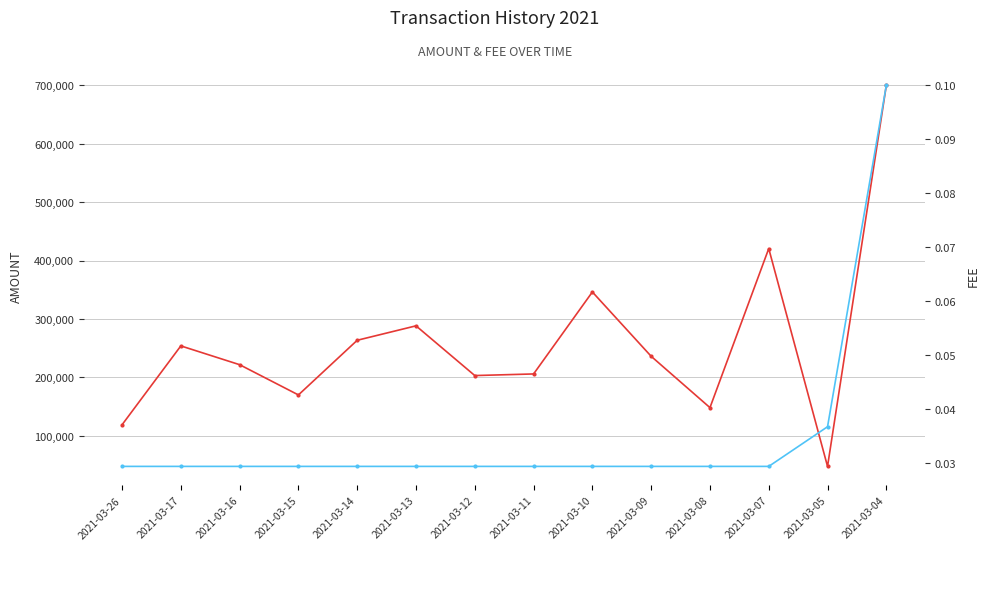

At how many categories does at least one series exceed 192242?

10